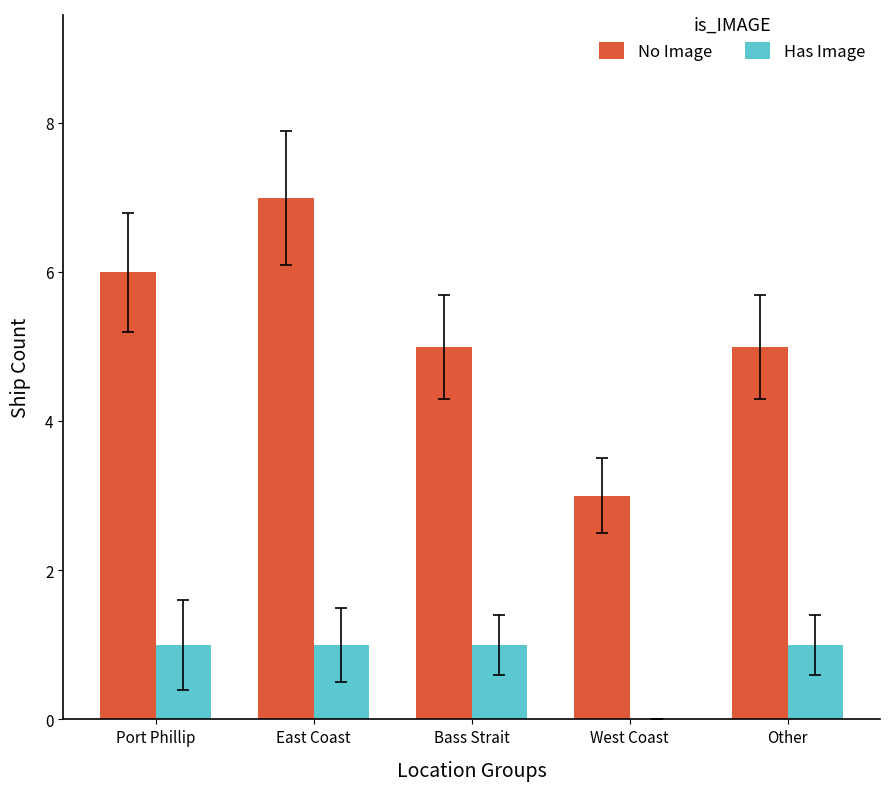

Reading right to left, list all the values displayed in this chart.

No Image: Other=5	West Coast=3	Bass Strait=5	East Coast=7	Port Phillip=6
Has Image: Other=1	West Coast=0	Bass Strait=1	East Coast=1	Port Phillip=1